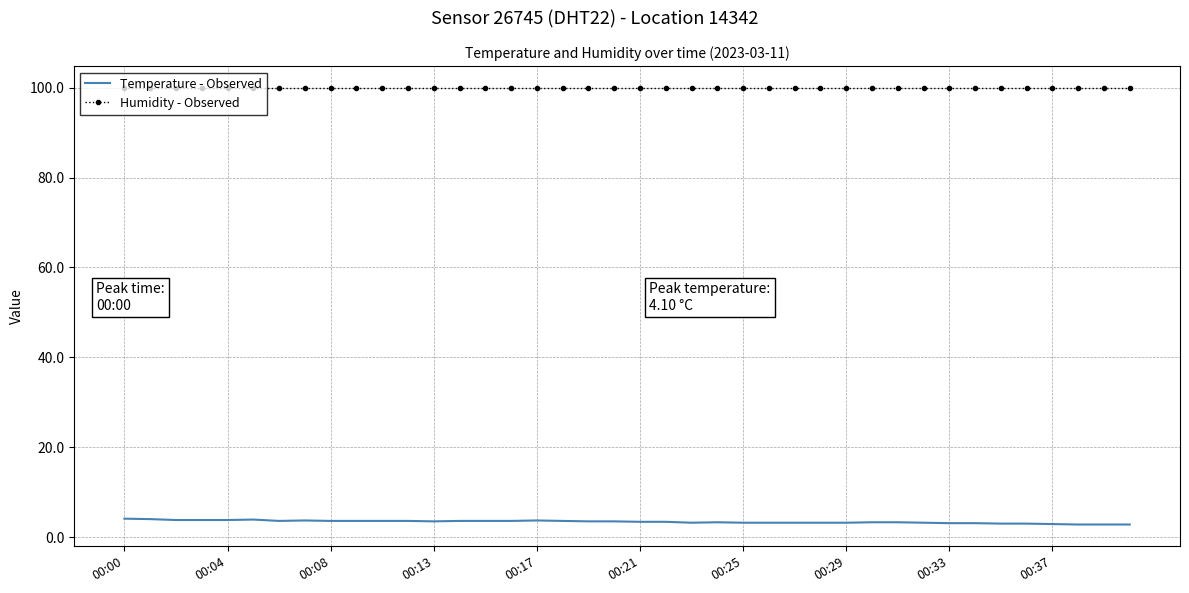

Which series has the largest total across all categories?

Humidity - Observed